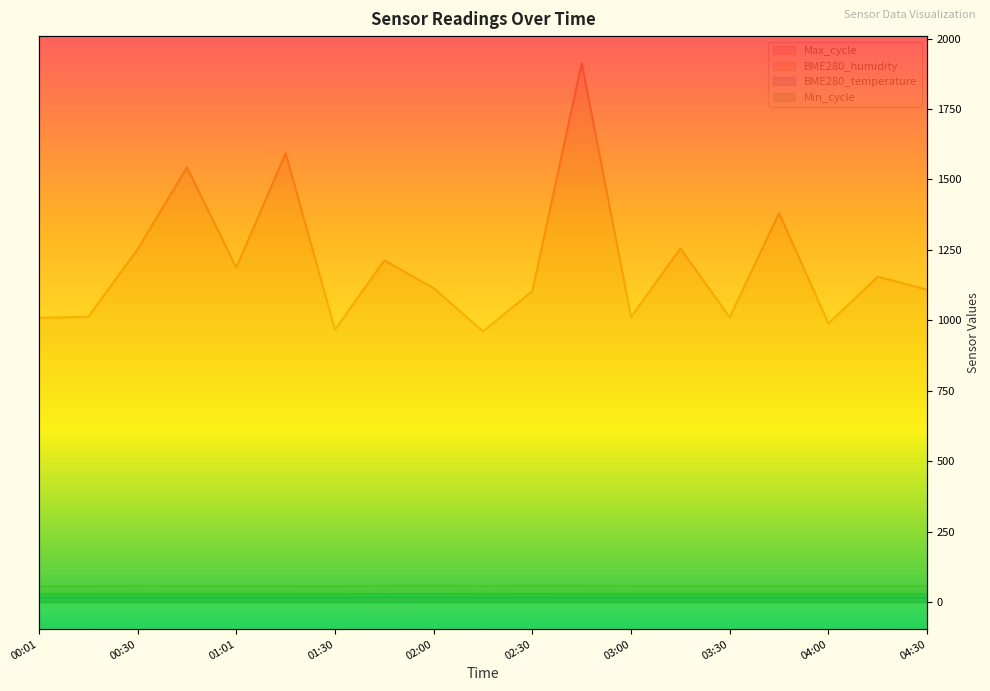

What is the total value across all series at 03:00?

1086.5